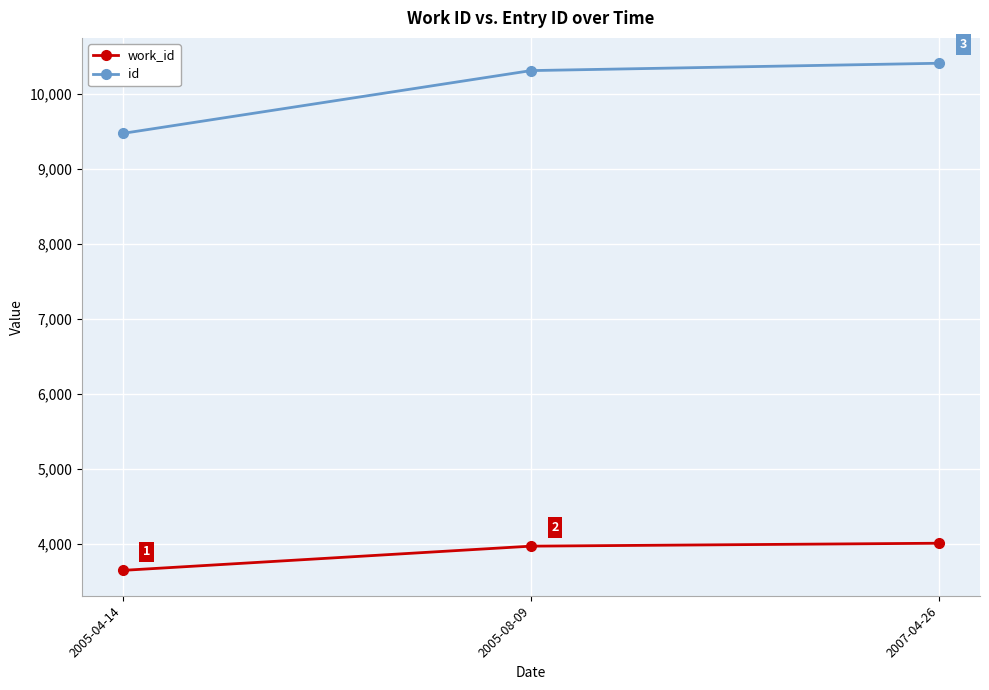

Which series has the largest range (max minus min)?

id